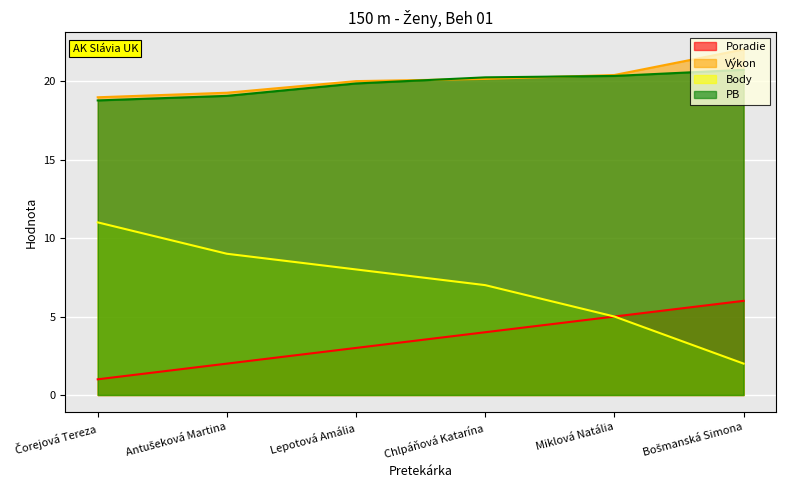

List the series in order of their peak value, lowest first.

Poradie, Body, PB, Výkon